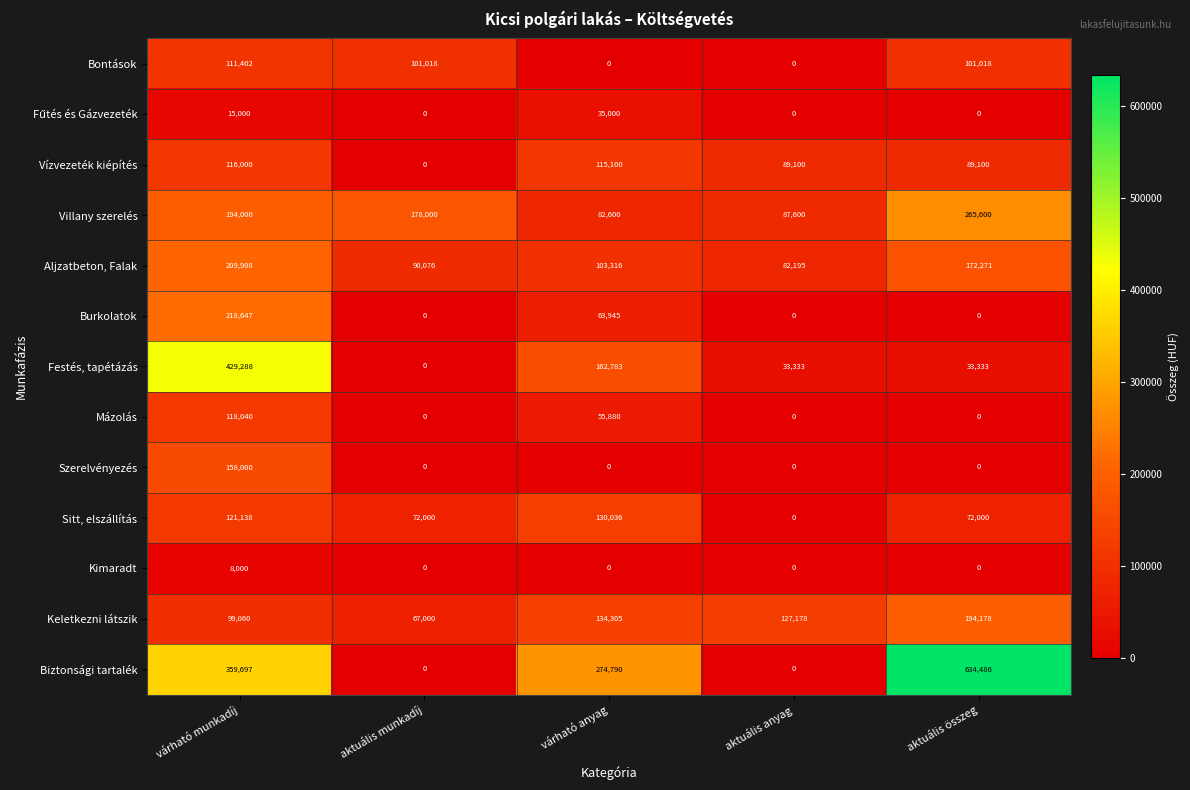

List the labels in order of Aljzatbeton, Falak value, largest first.

várható munkadíj, aktuális összeg, várható anyag, aktuális munkadíj, aktuális anyag